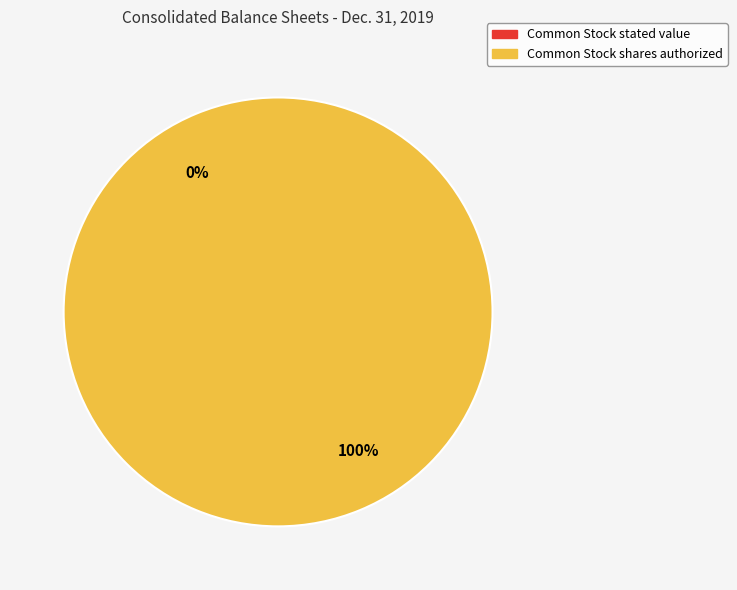

True or false: Common Stock stated value accounts for 0% of the total.

True